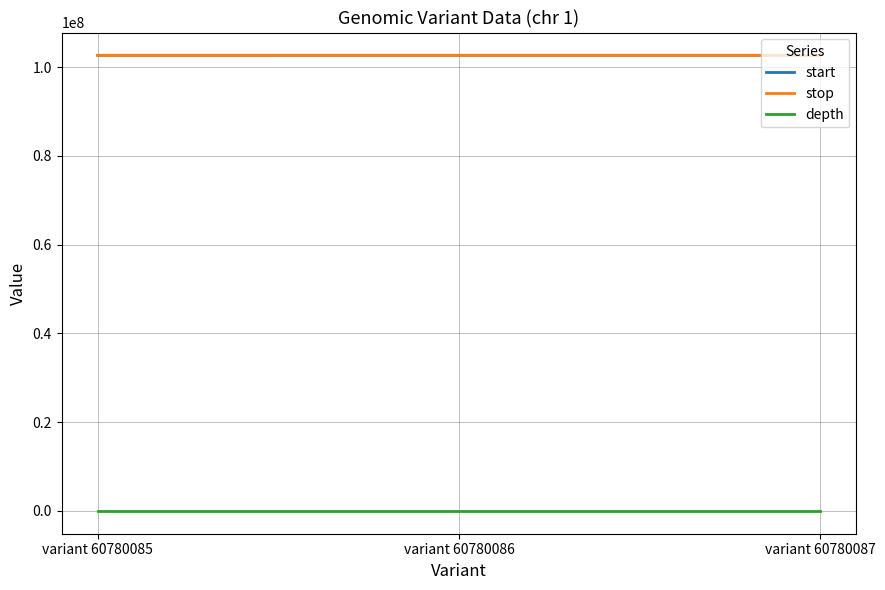

The stop series shows 56638873 at variant 60780085. True or false?

False